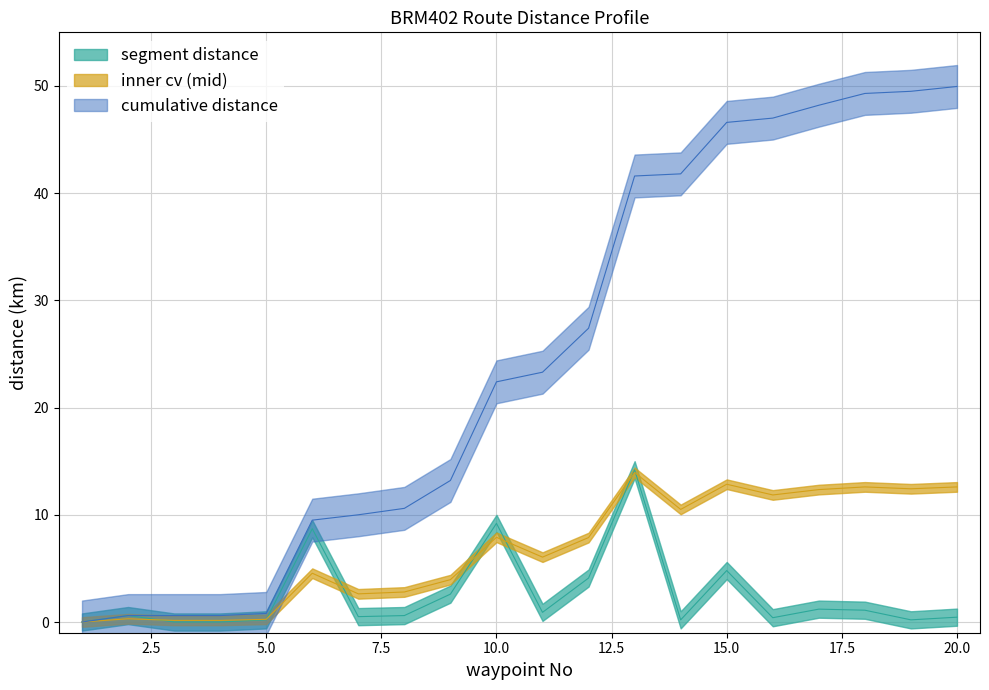

True or false: cumulative distance and segment distance cross at least once.

False